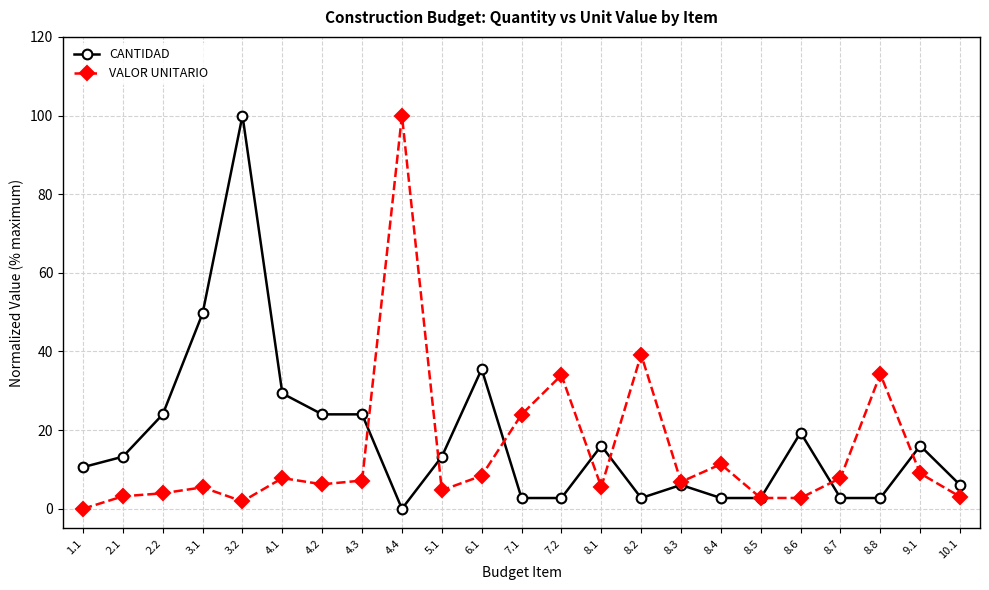

Where does the VALOR UNITARIO series first go above 6?

4.1